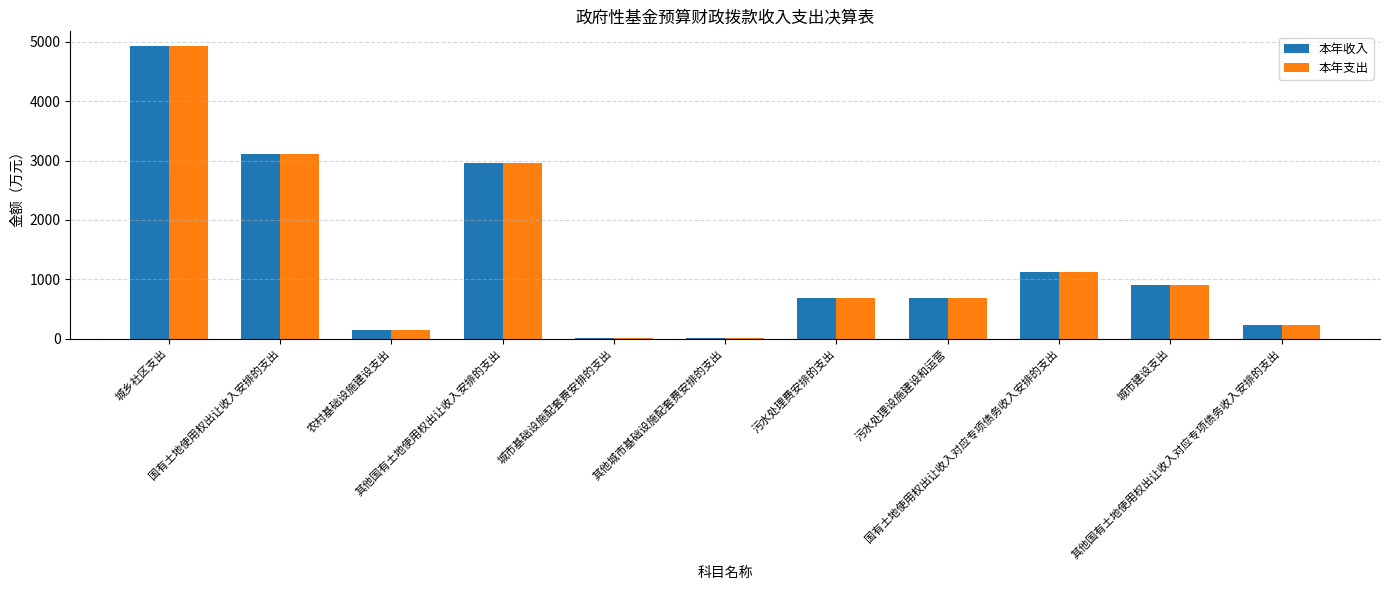

What is the greatest value displayed?

4929.8